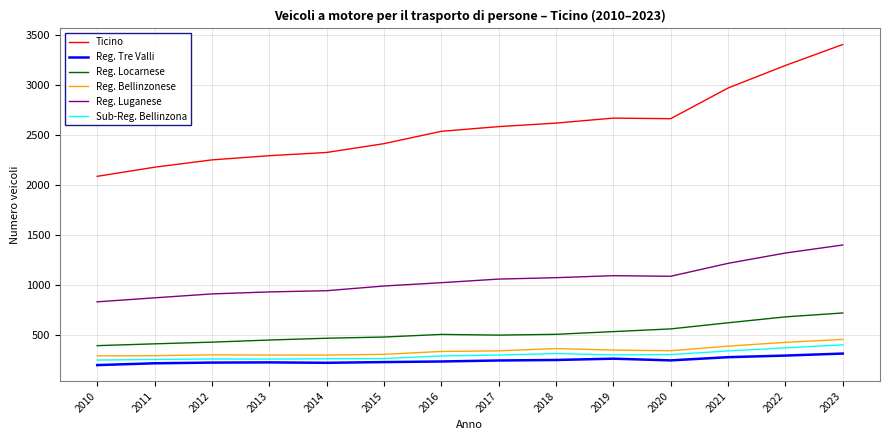

Read the Reg. Luganese value at 2017.

1061